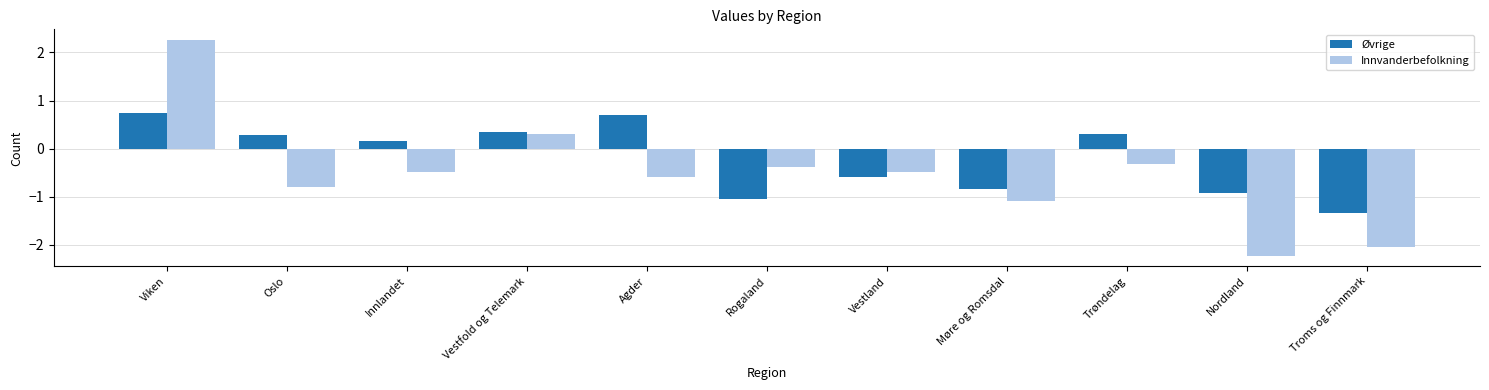

Is it true that Øvrige equals -1.0 at Rogaland?

True